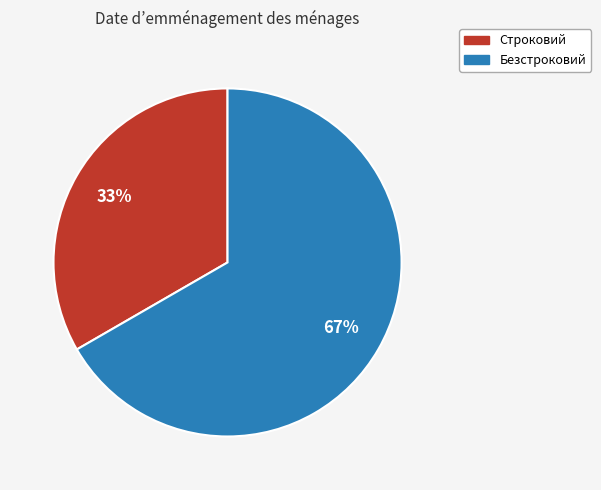

Approximately how many times larger is the value at Безстроковий compared to Строковий?

2.0